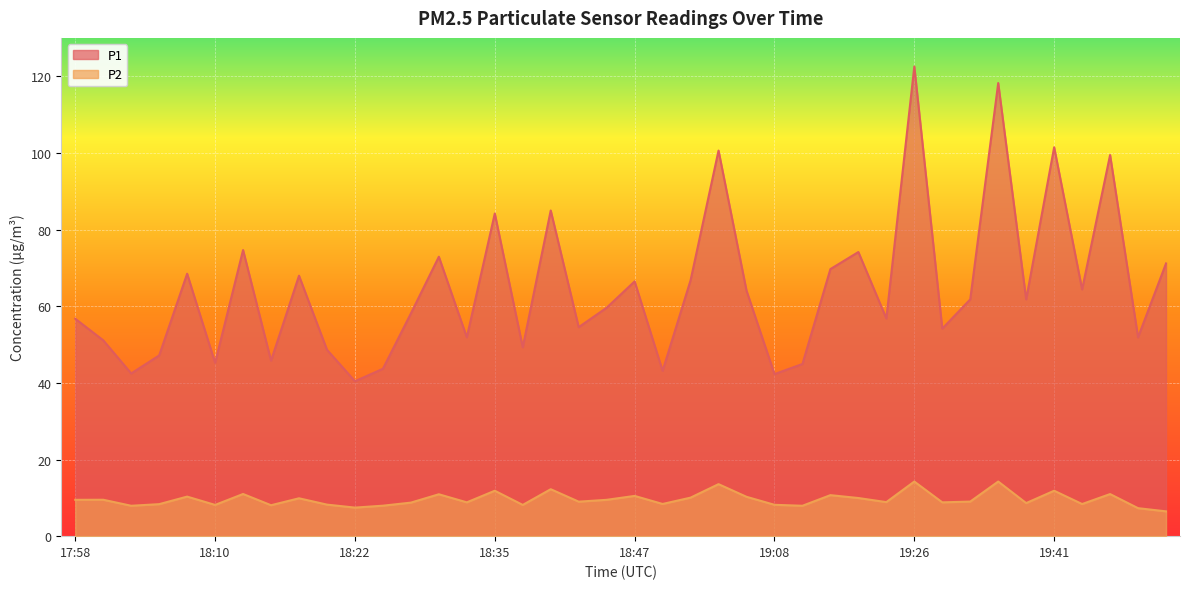

What is the difference between the second highest and second lowest values in the P2 series?

7.0